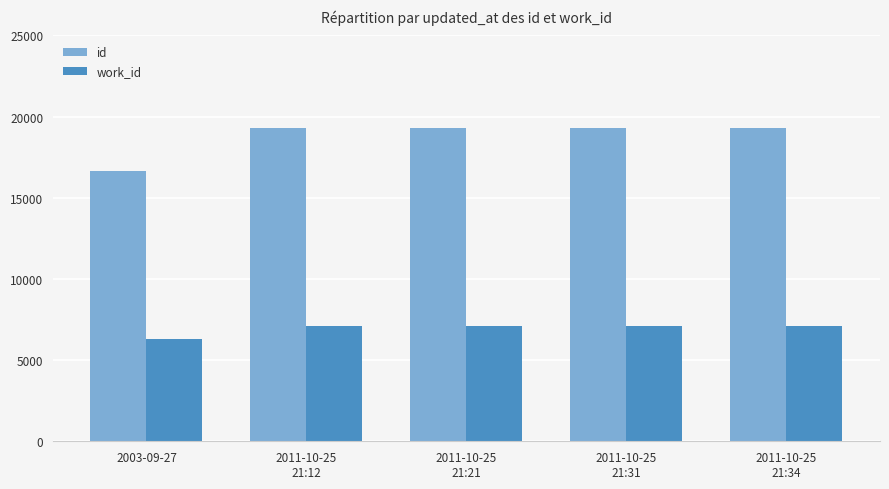

How many groups of bars are there?

5